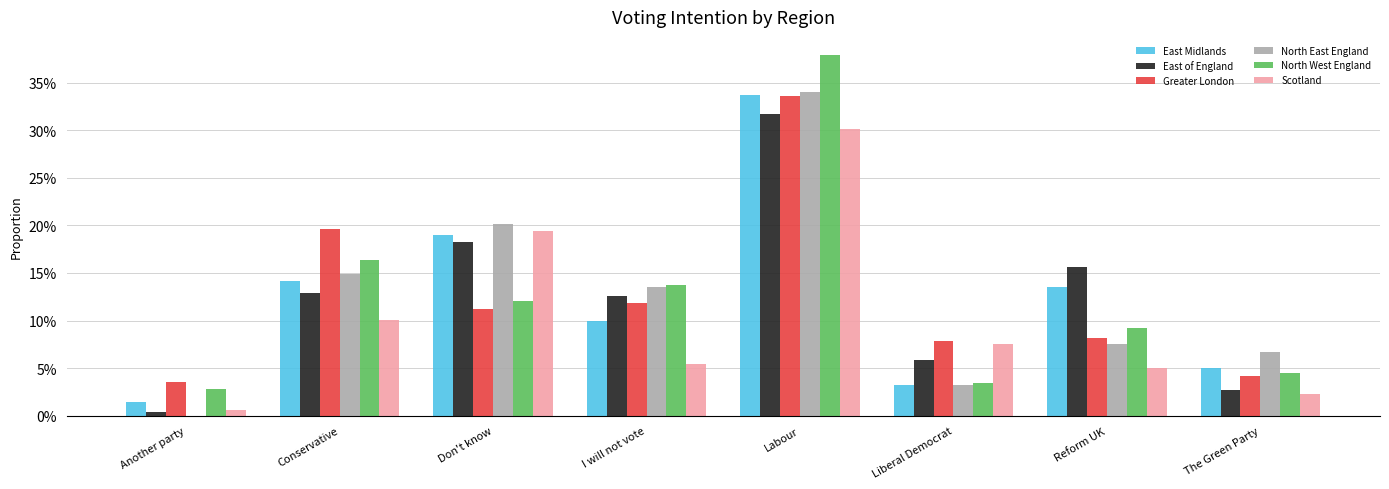

Rank the categories by Greater London value from highest to lowest.

Labour, Conservative, I will not vote, Don't know, Reform UK, Liberal Democrat, The Green Party, Another party